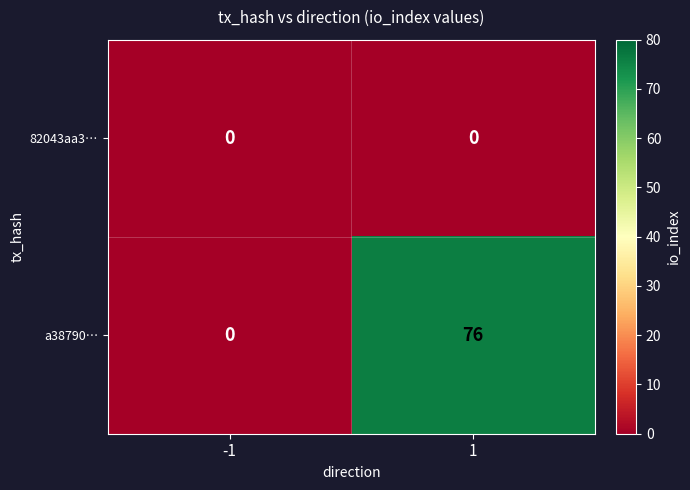

Is the value of 82043aa3… at 1 greater than the value of a38790… at 1?

No